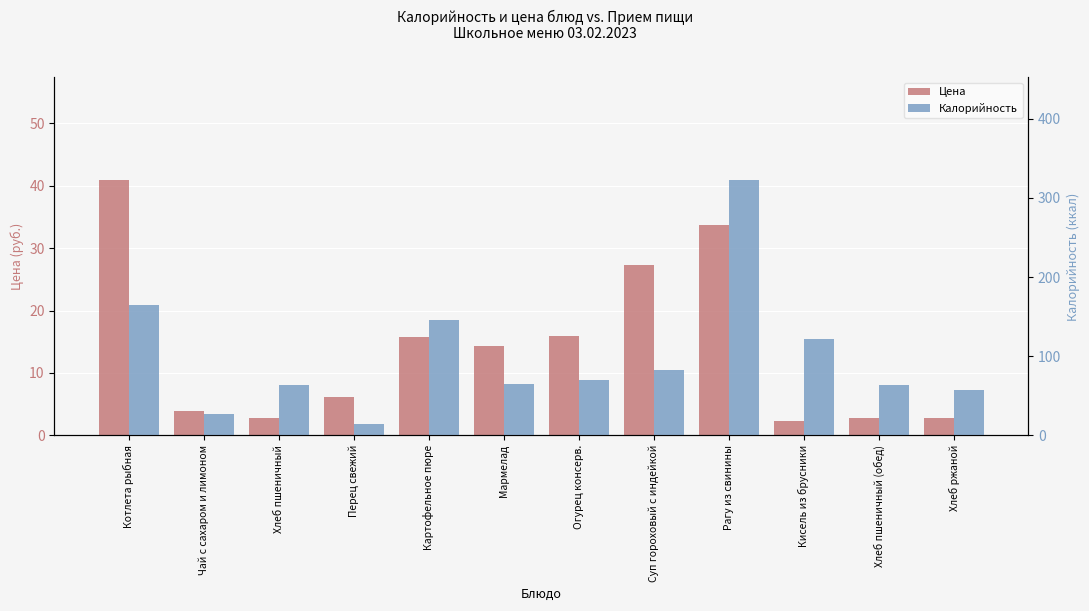

The Цена series shows 5.2 at Картофельное пюре. True or false?

False